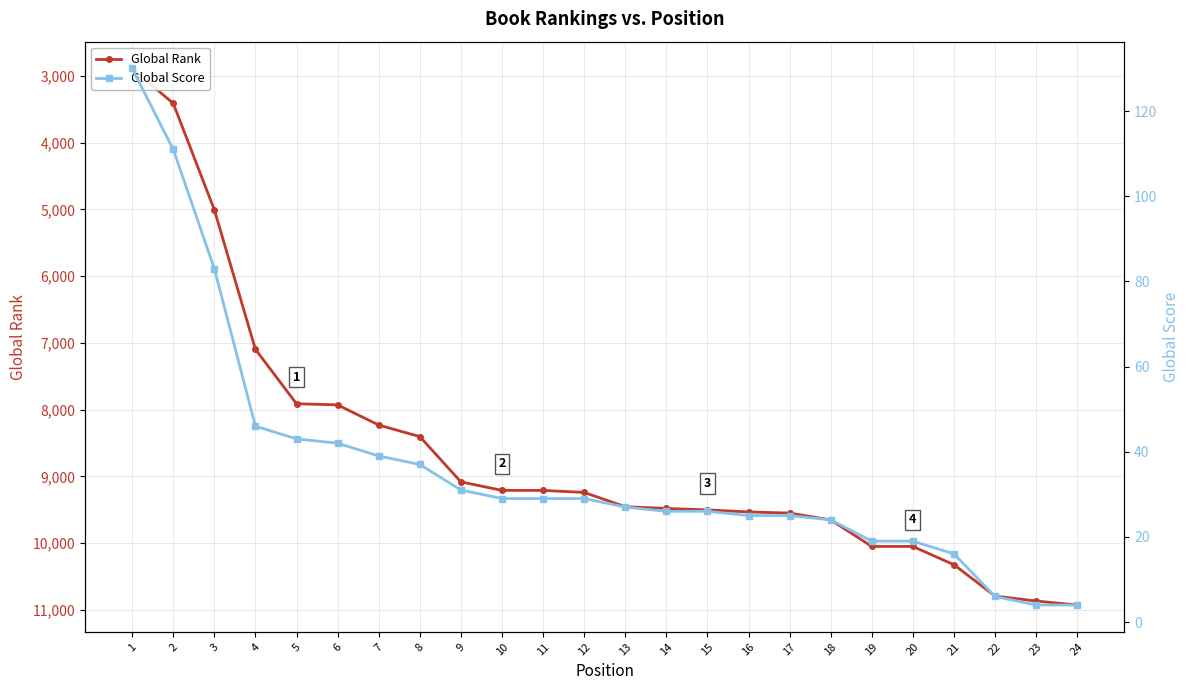

Reading right to left, what are all the values shown in this chart?

Global Rank: 24=10927	23=10868	22=10793	21=10324	20=10050	19=10050	18=9652	17=9550	16=9533	15=9502	14=9481	13=9454	12=9241	11=9210	10=9210	9=9082	8=8404	7=8231	6=7929	5=7912	4=7097	3=5006	2=3412	1=2889
Global Score: 24=4	23=4	22=6	21=16	20=19	19=19	18=24	17=25	16=25	15=26	14=26	13=27	12=29	11=29	10=29	9=31	8=37	7=39	6=42	5=43	4=46	3=83	2=111	1=130